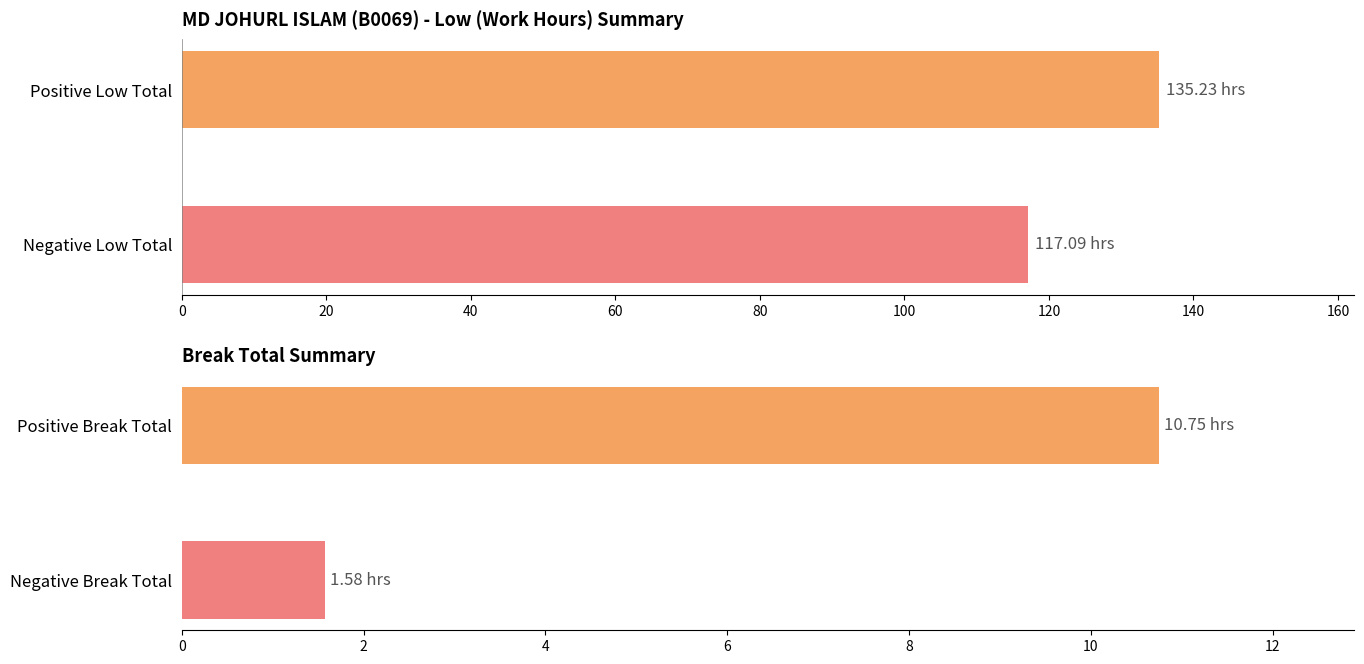

Are the bars grouped side by side (vs. stacked)?

No